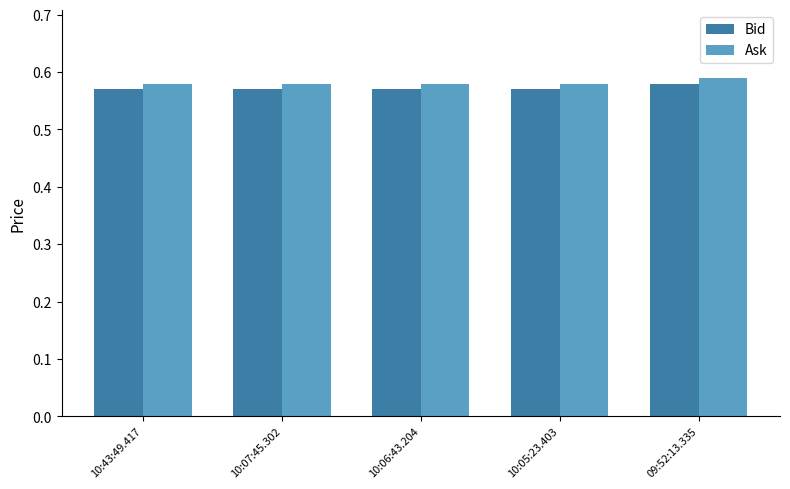

At how many categories does at least one series exceed 0?

5